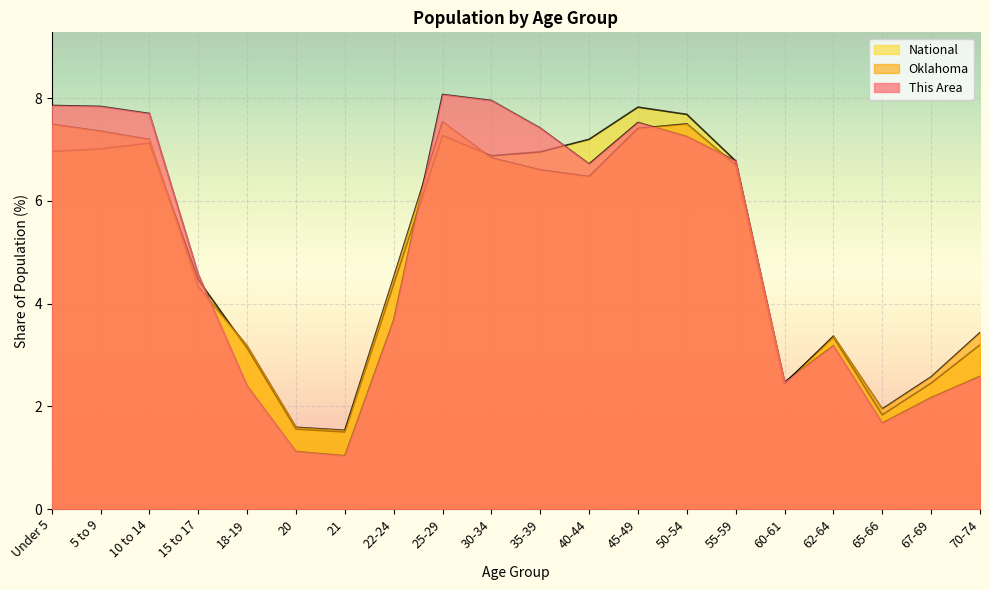

At which label does This Area first exceed 6?

Under 5